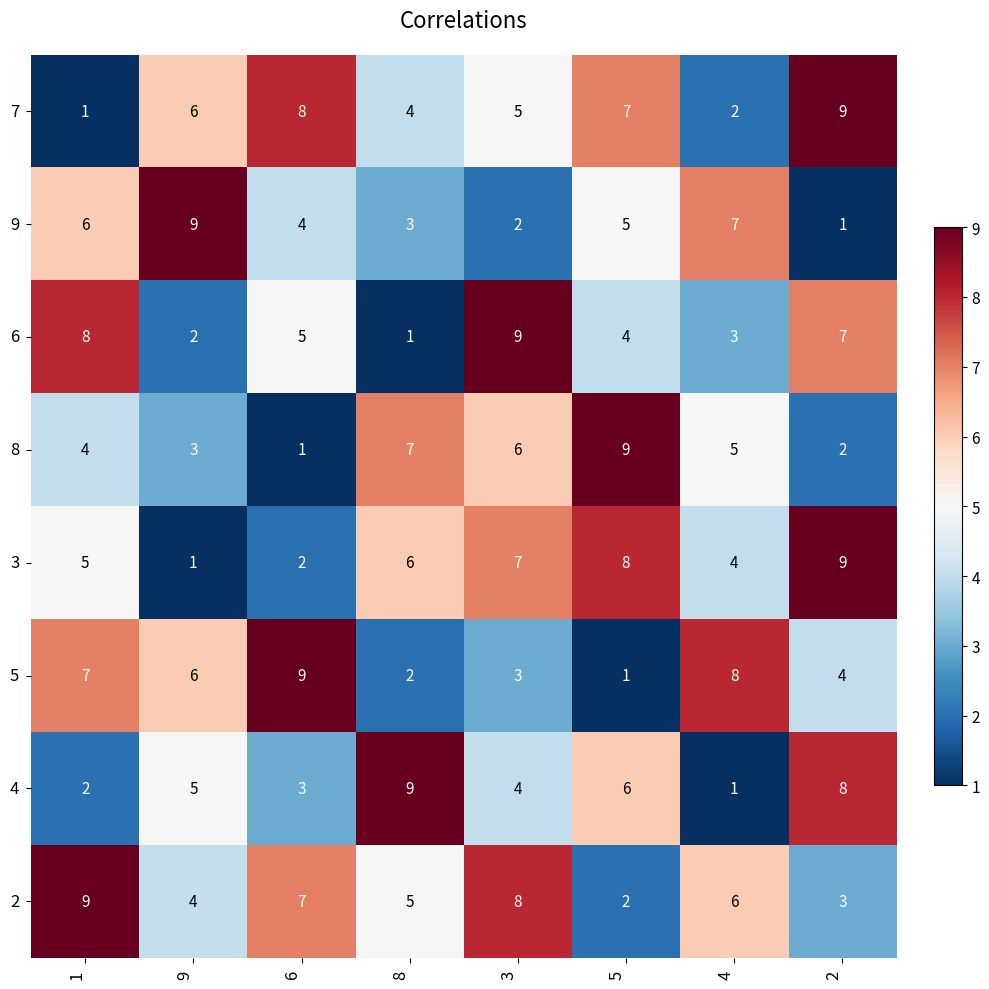

What is the average value of the 5 series?

5